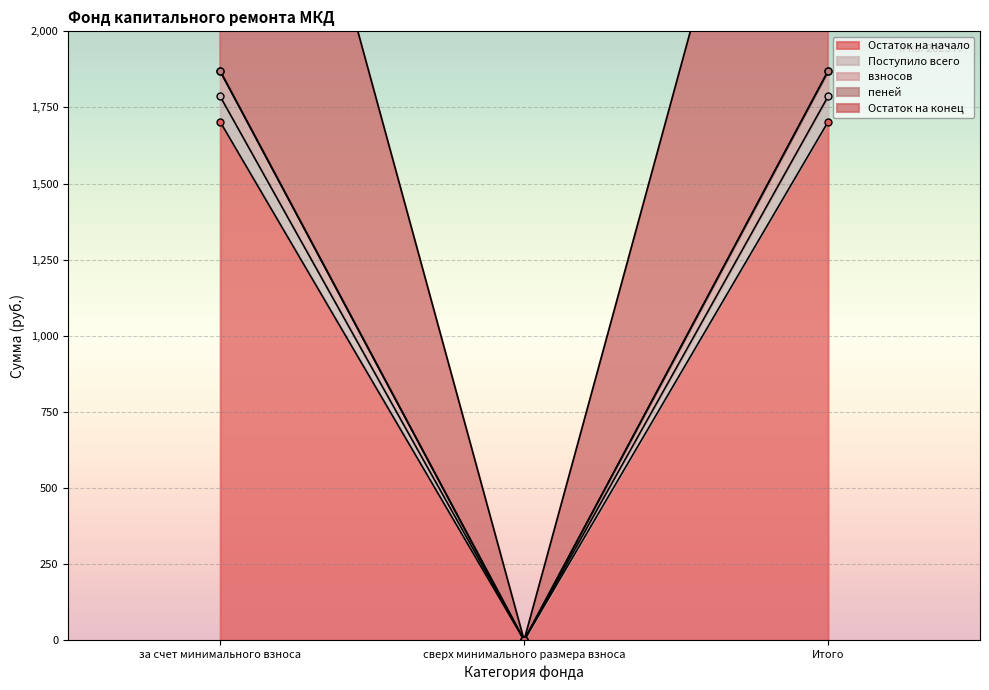

What is the label of the 1st point from the right?

Итого